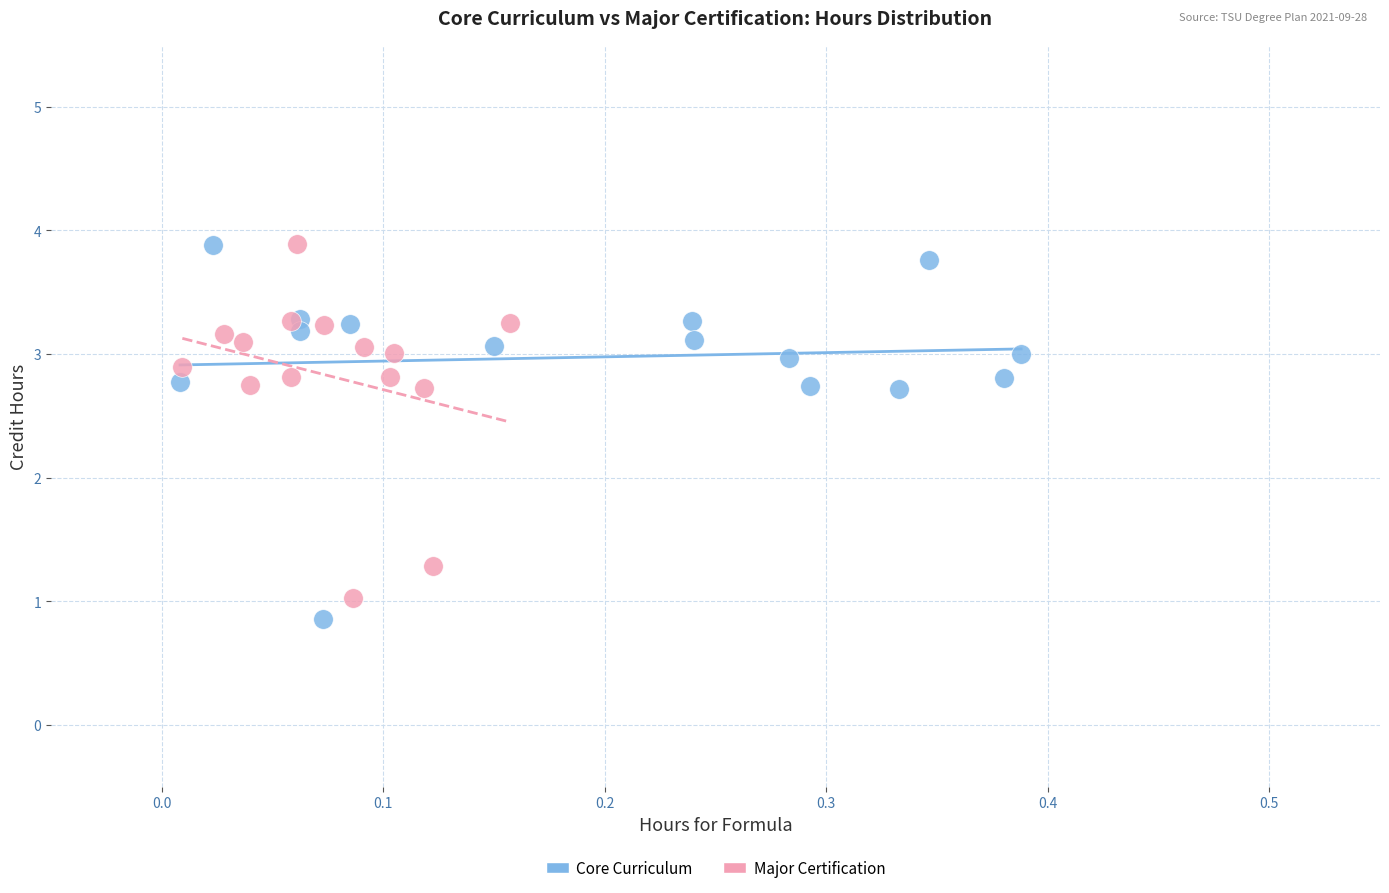

What are all the series names shown in the legend?

Core Curriculum, Major Certification